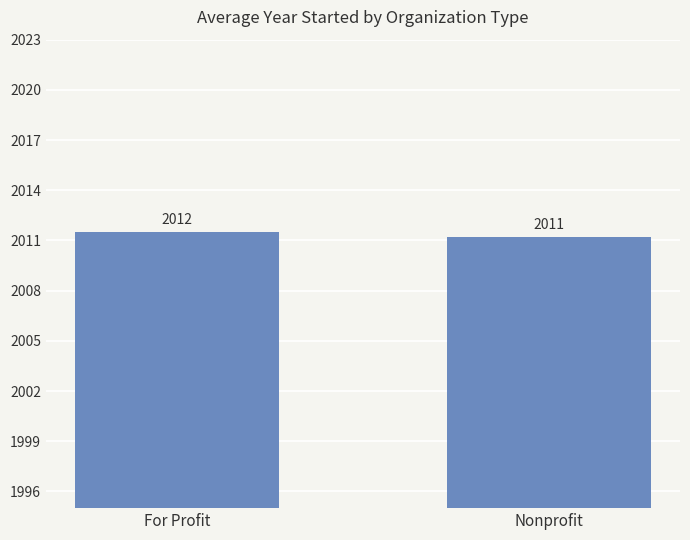

What is the value of the 2nd bar from the left?

2011.2